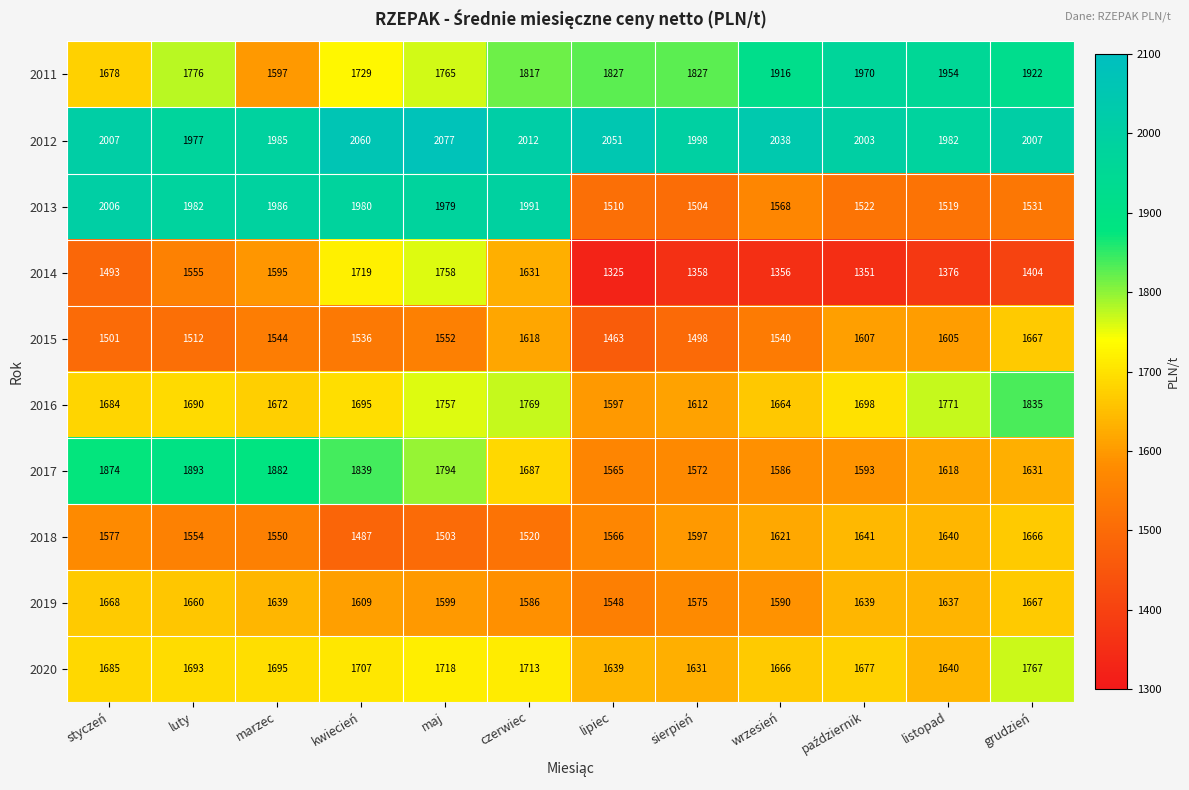

At wrzesień, list the series in order from largest to smallest.

2012, 2011, 2020, 2016, 2018, 2019, 2017, 2013, 2015, 2014